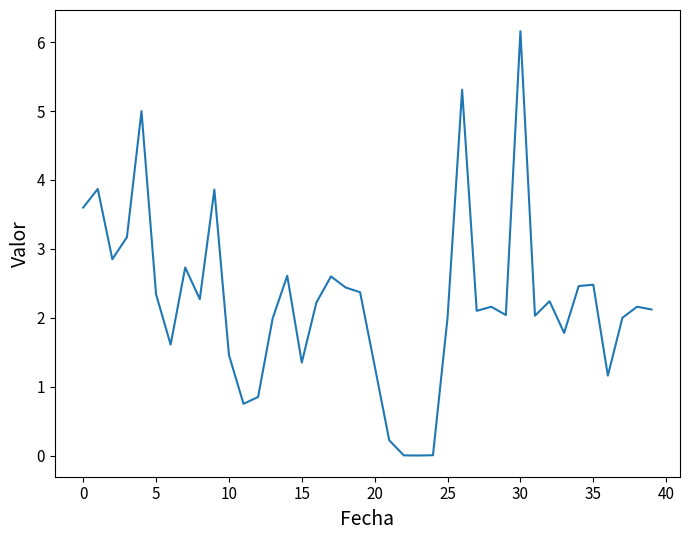

What is the difference between the maximum and minimum values?

6.2